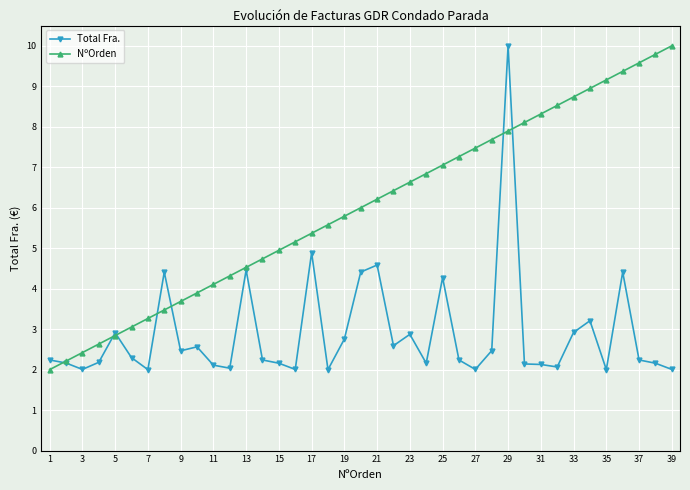

Which series ends up on top after the final intersection of NºOrden and Total Fra.?

NºOrden